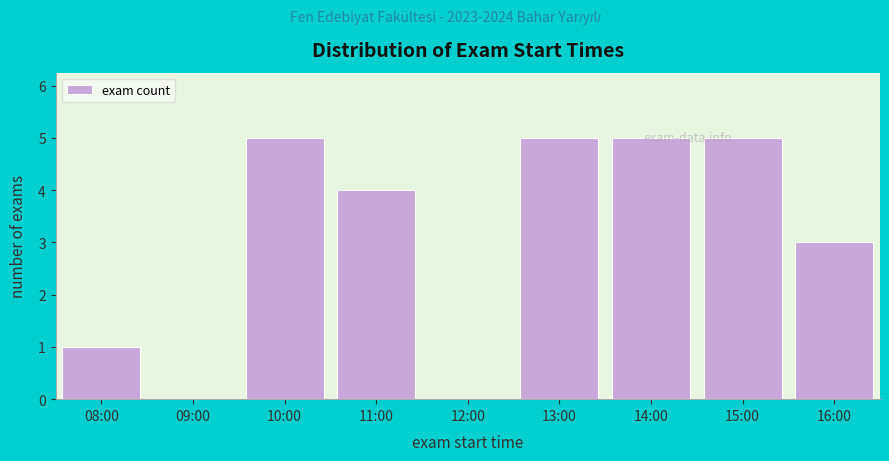

Reading left to right, what are all the values shown in this chart?

08:00=1	09:00=0	10:00=5	11:00=4	12:00=0	13:00=5	14:00=5	15:00=5	16:00=3